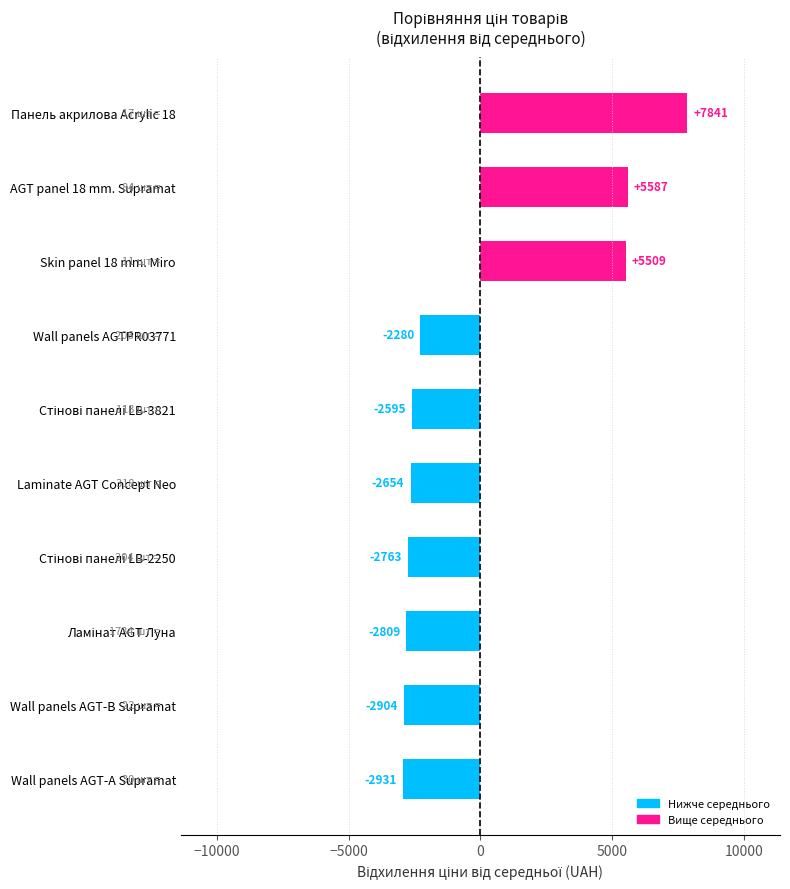

At which category does the chart reach its peak across all series?

Панель акрилова Acrylic 18